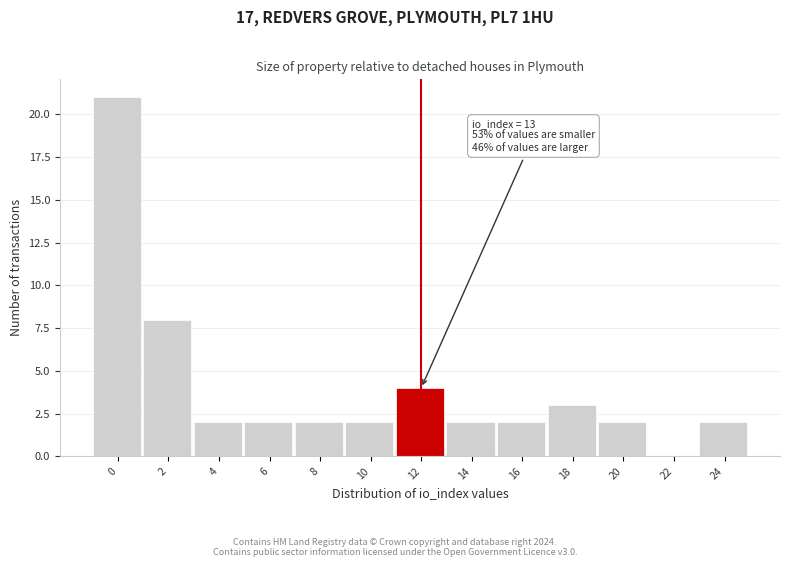

Reading left to right, list all the values displayed in this chart.

0=21	2=8	4=2	6=2	8=2	10=2	12=4	14=2	16=2	18=3	20=2	22=0	24=2